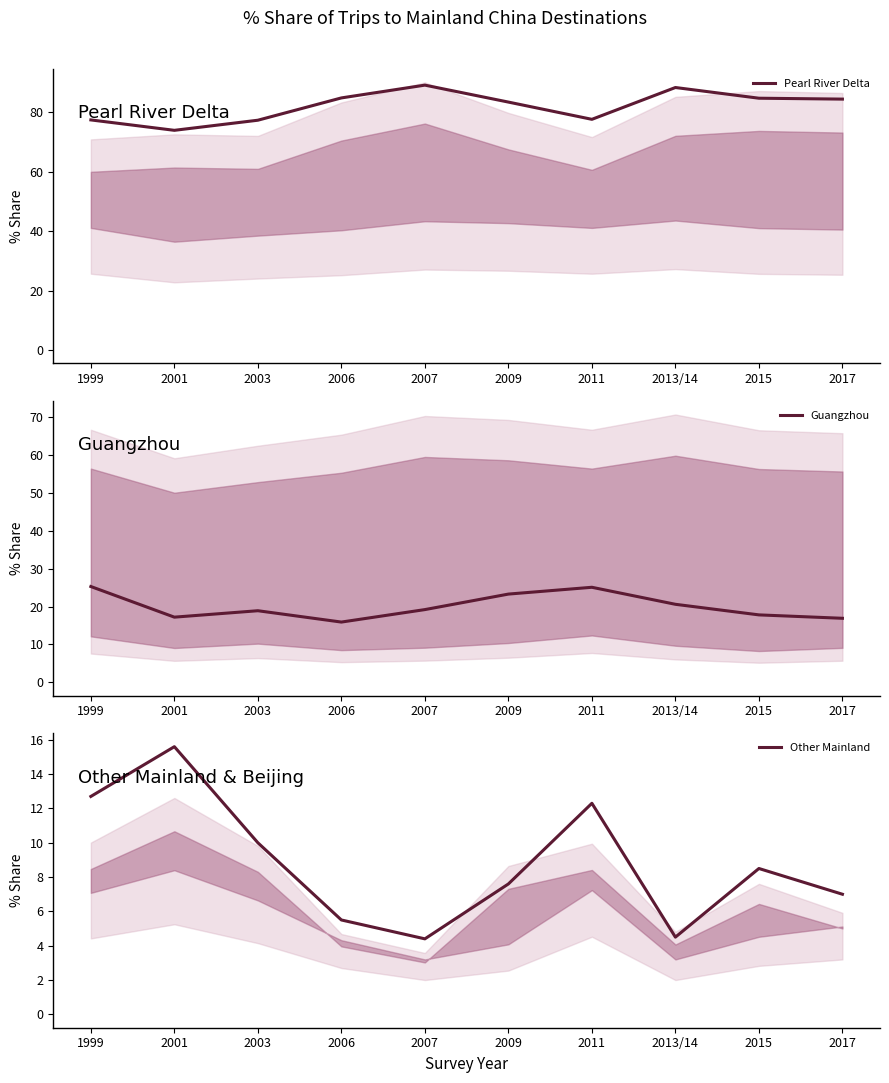

Reading right to left, extract all data points from this chart.

Pearl River Delta: 84.4	84.7	88.3	77.6	83.4	89.1	84.8	77.3	73.9	77.4
Guangzhou: 16.9	17.8	20.6	25.1	23.3	19.2	15.9	18.9	17.2	25.3
Other Mainland: 7.0	8.5	4.5	12.3	7.6	4.4	5.5	10.0	15.6	12.7